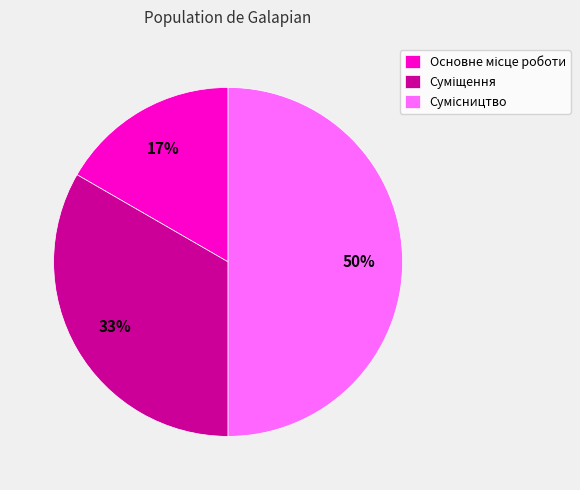

How many segments does this pie chart have?

3